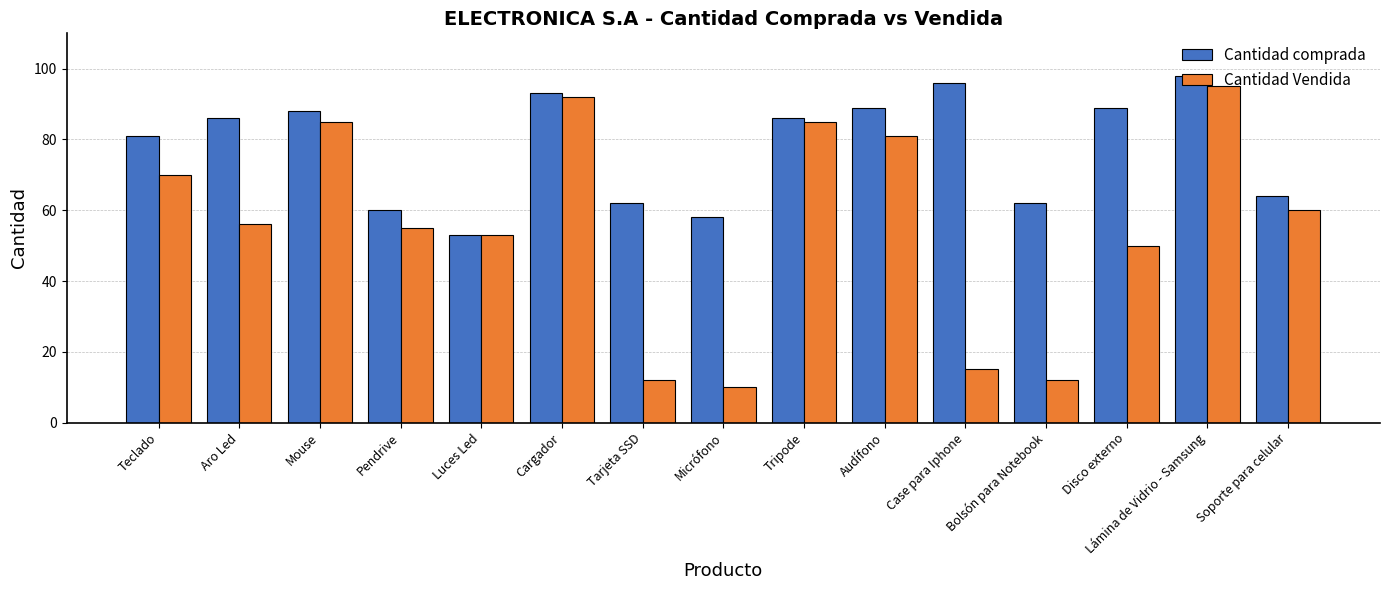

What is the approximate value of Cantidad comprada at Audífono, to the nearest 10?

90